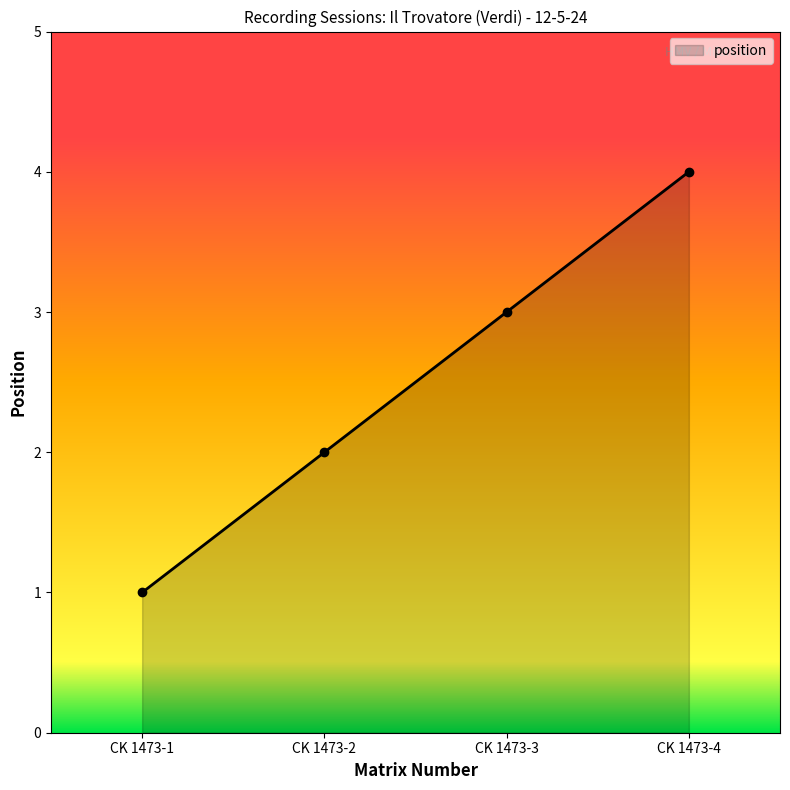

Reading left to right, transcribe all the data shown in this chart.

CK 1473-1=1	CK 1473-2=2	CK 1473-3=3	CK 1473-4=4